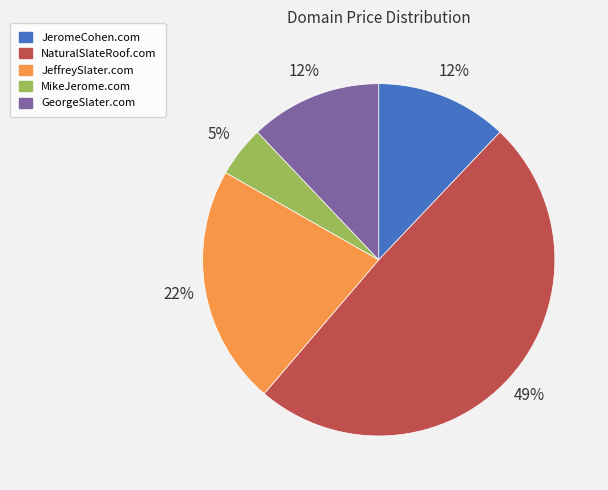

Count the number of slices in the pie.

5